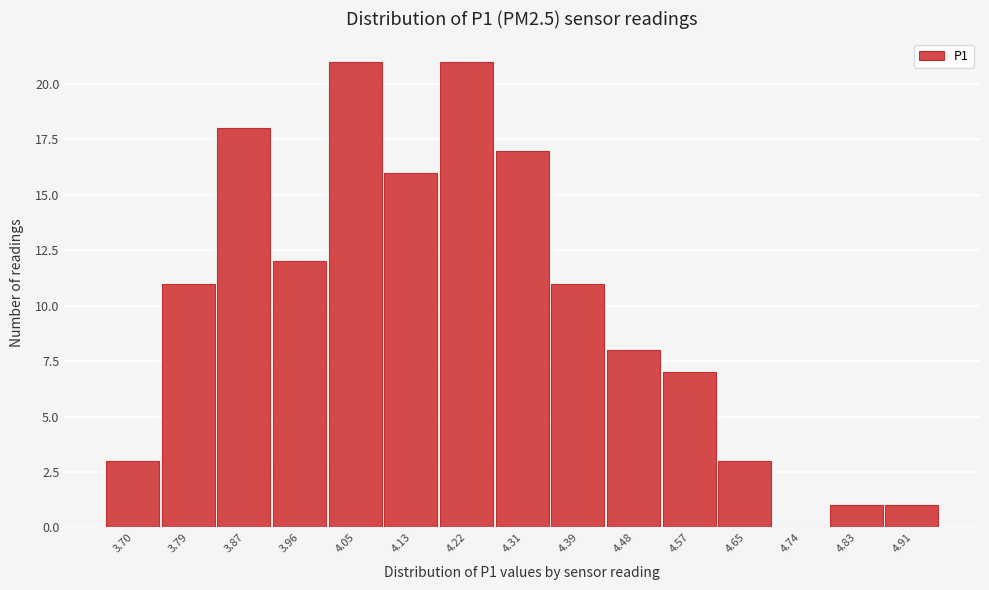

Reading left to right, transcribe all the data shown in this chart.

3.70=3	3.79=11	3.87=18	3.96=12	4.05=21	4.13=16	4.22=21	4.31=17	4.39=11	4.48=8	4.57=7	4.65=3	4.74=0	4.83=1	4.91=1